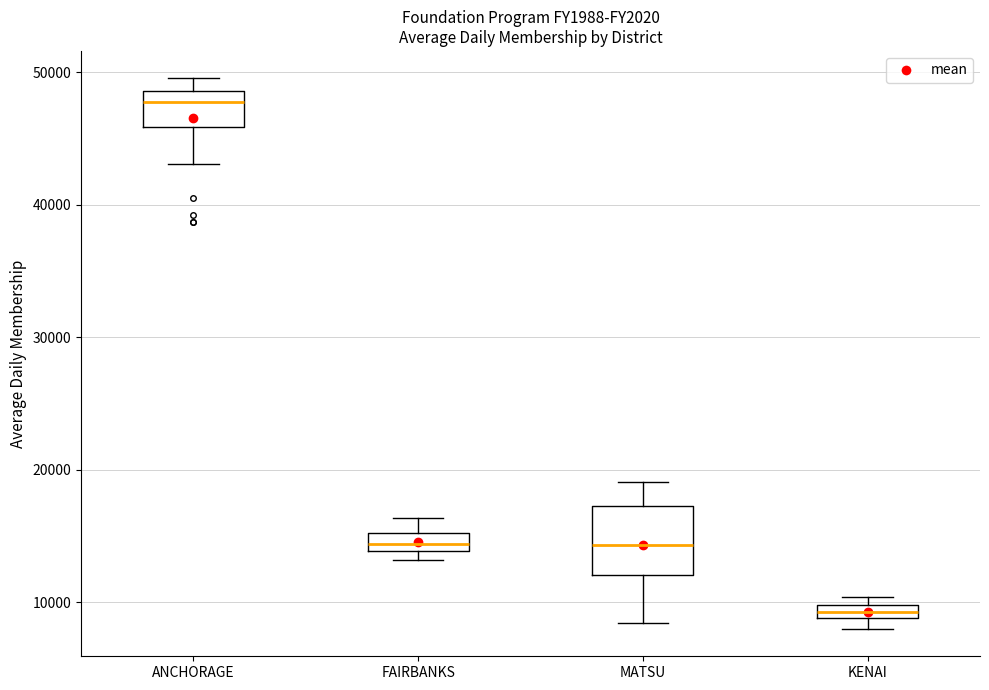

Which box's median line is the lowest?

KENAI